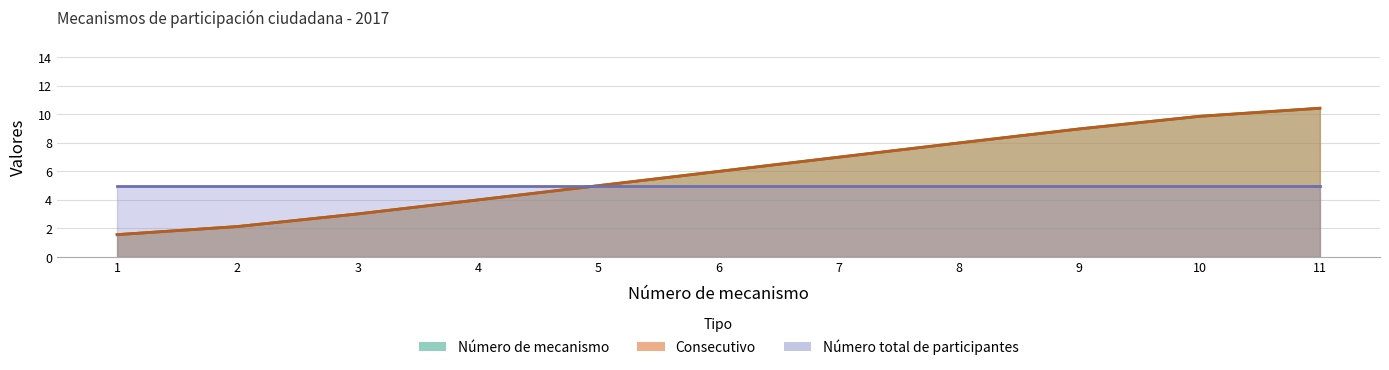

What is the difference between the maximum and minimum values in the Consecutivo series?

8.9